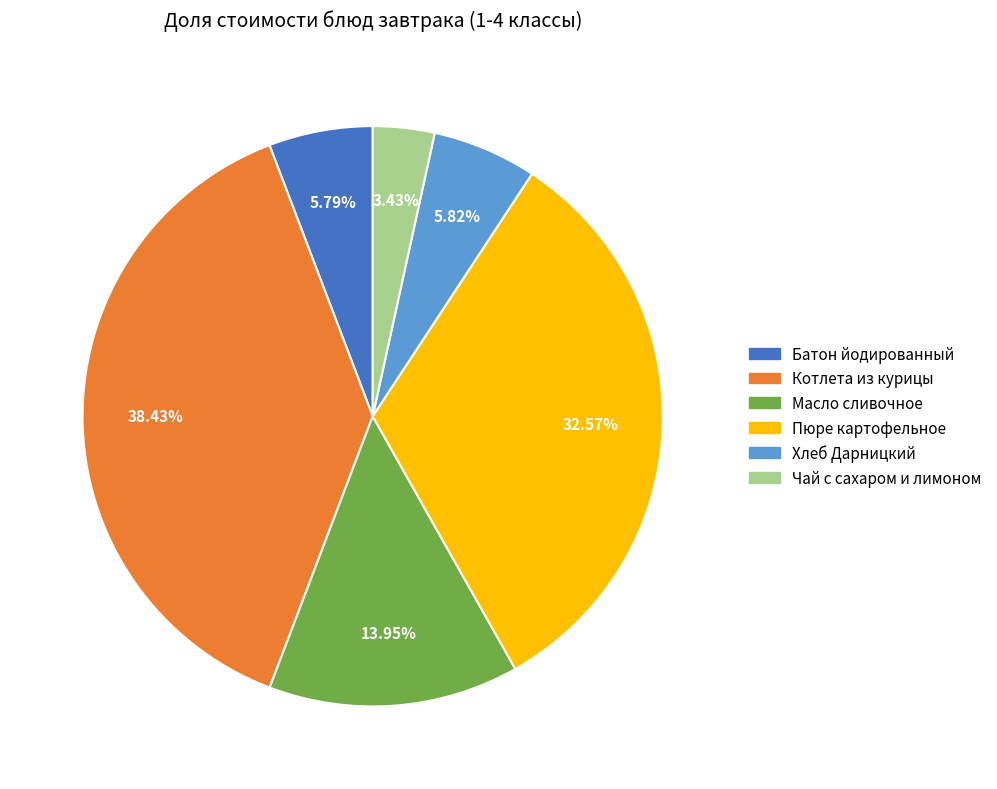

To the nearest percent, what percentage of the pie is Пюре картофельное?

33%